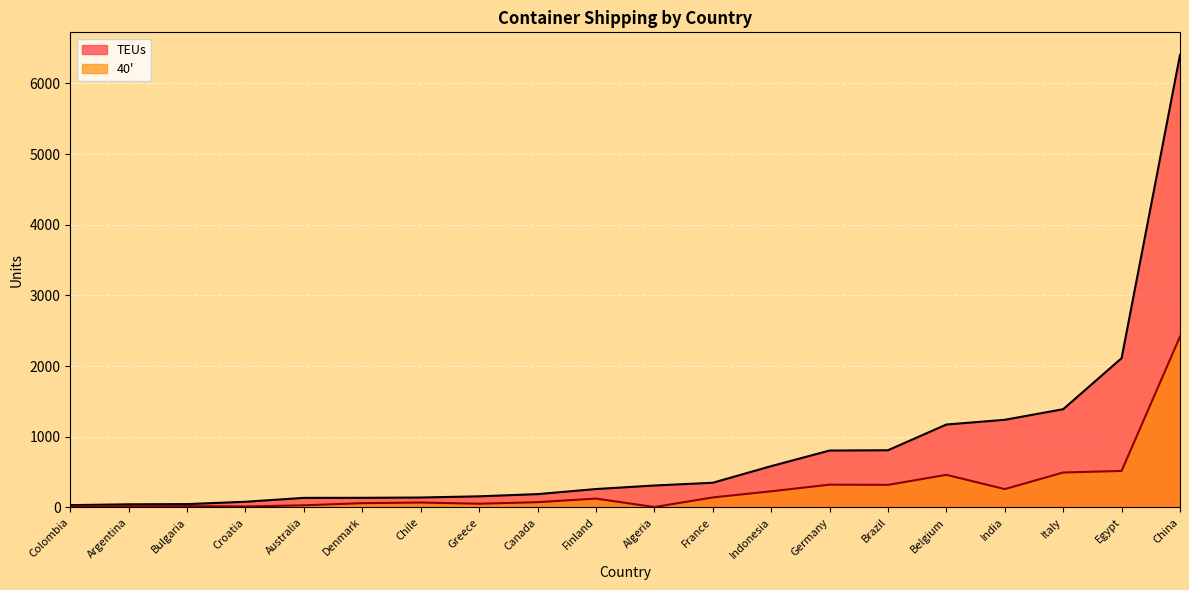

The value of 40' at Denmark is 60. True or false?

True